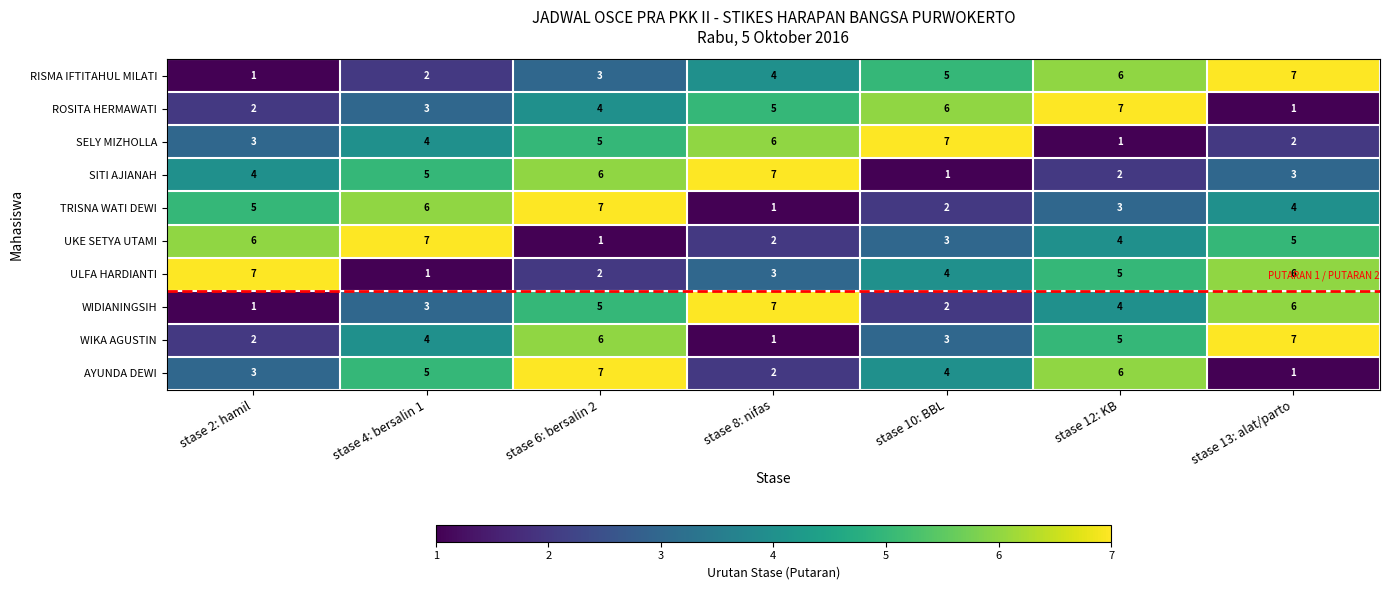

What is the total value across all series at stase 8: nifas?

38